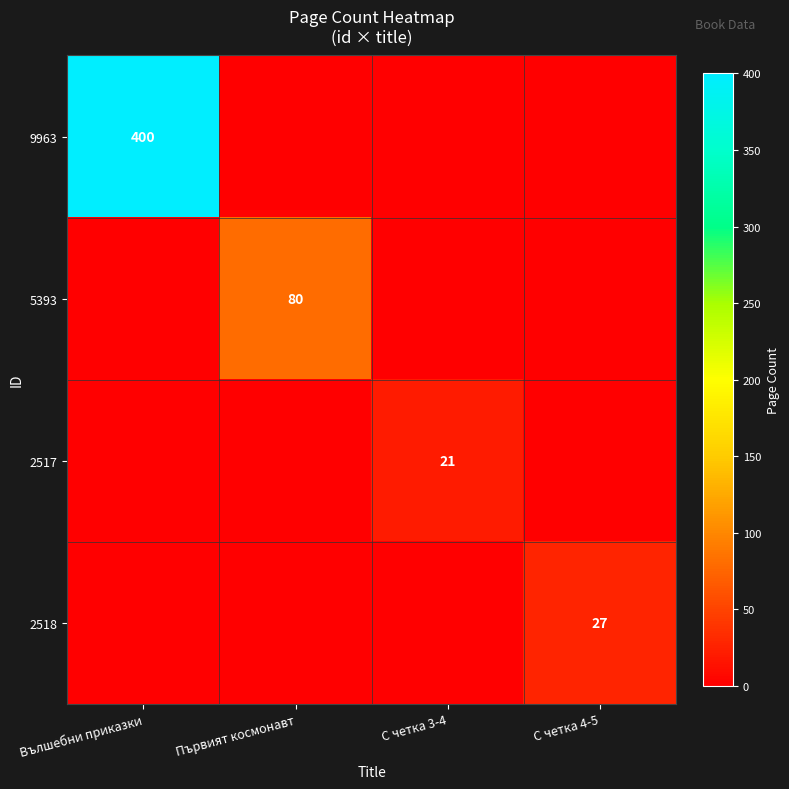

Is it true that 2518 equals 8 at С четка 4-5?

False